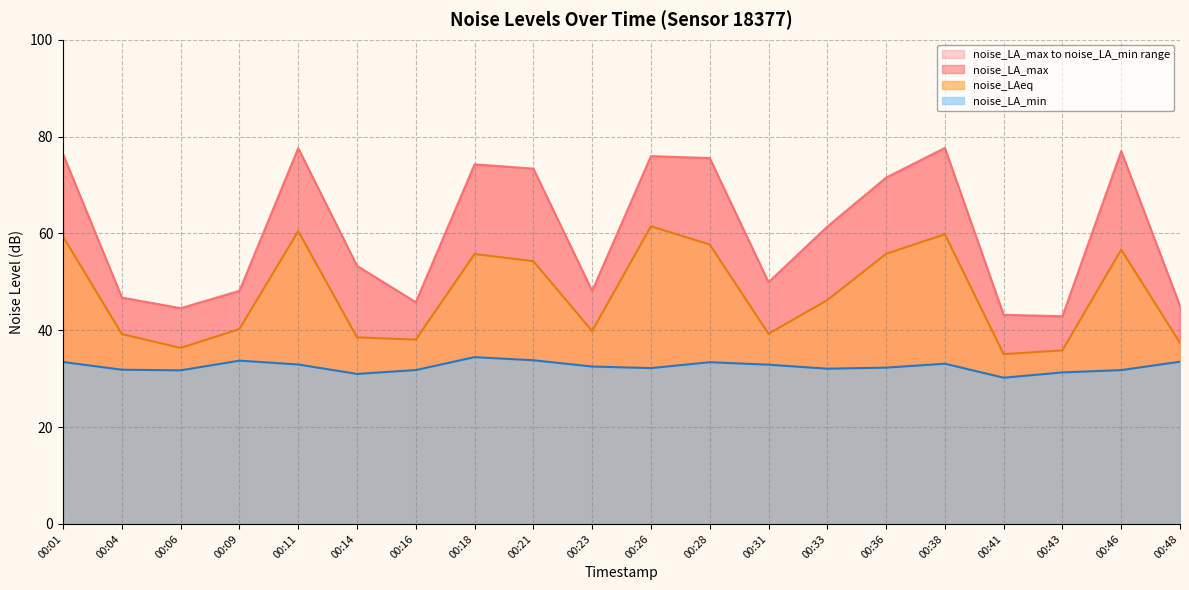

At which category does noise_LA_max reach its first local valley?

00:06